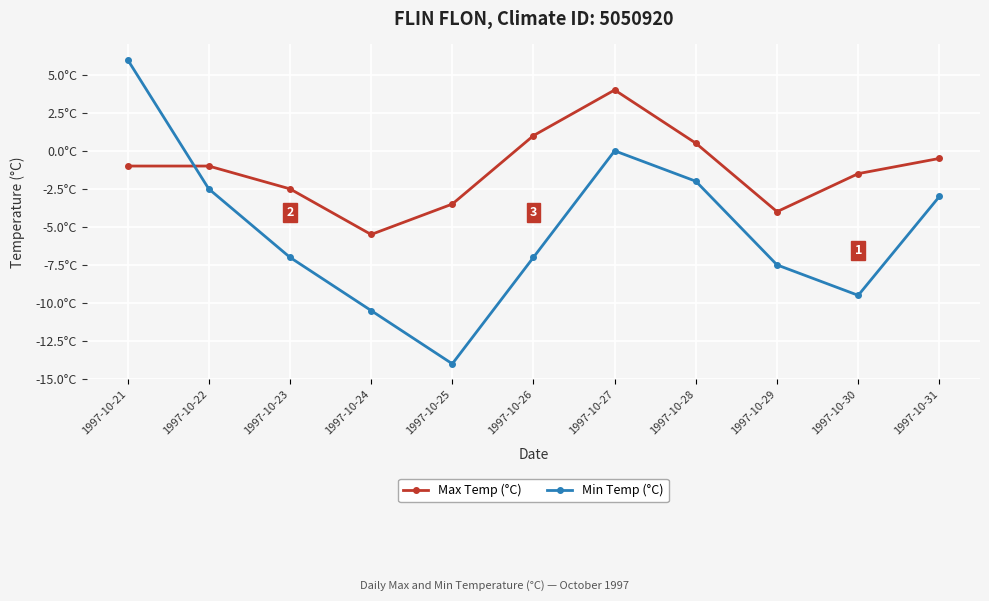

What are all the series names shown in the legend?

Max Temp (°C), Min Temp (°C)